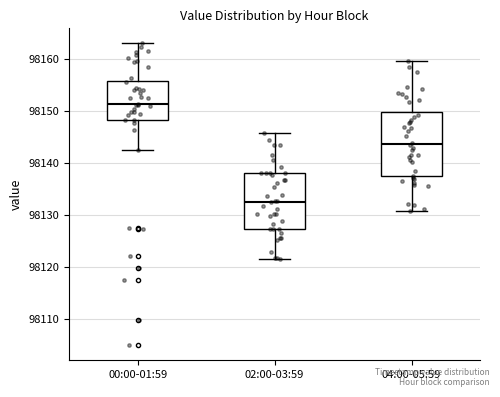

Where does the upper whisker of the box for 02:00-03:59 end on the y-axis? The values are not printed on the chart, so give them approximately, as read against the axis.

98146